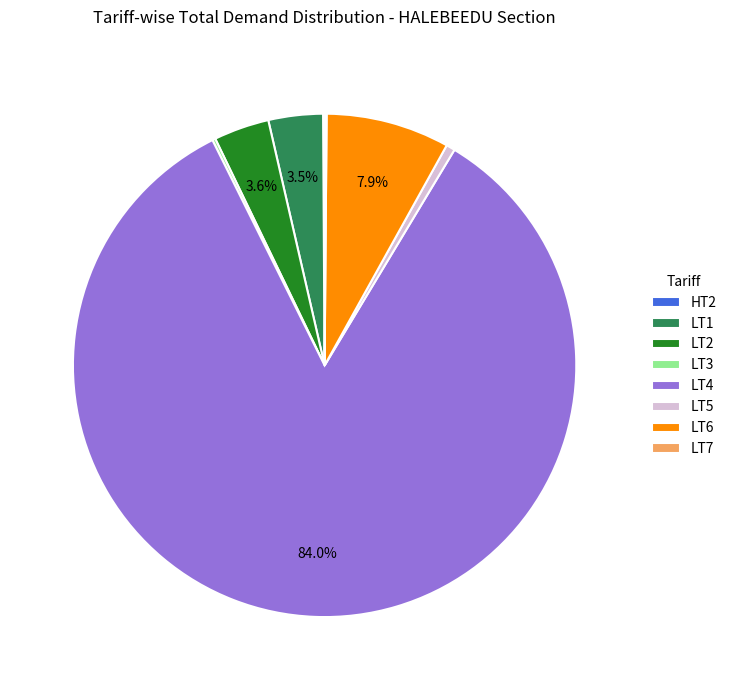

What is the ratio of the value at LT6 to the value at LT5?

14.0